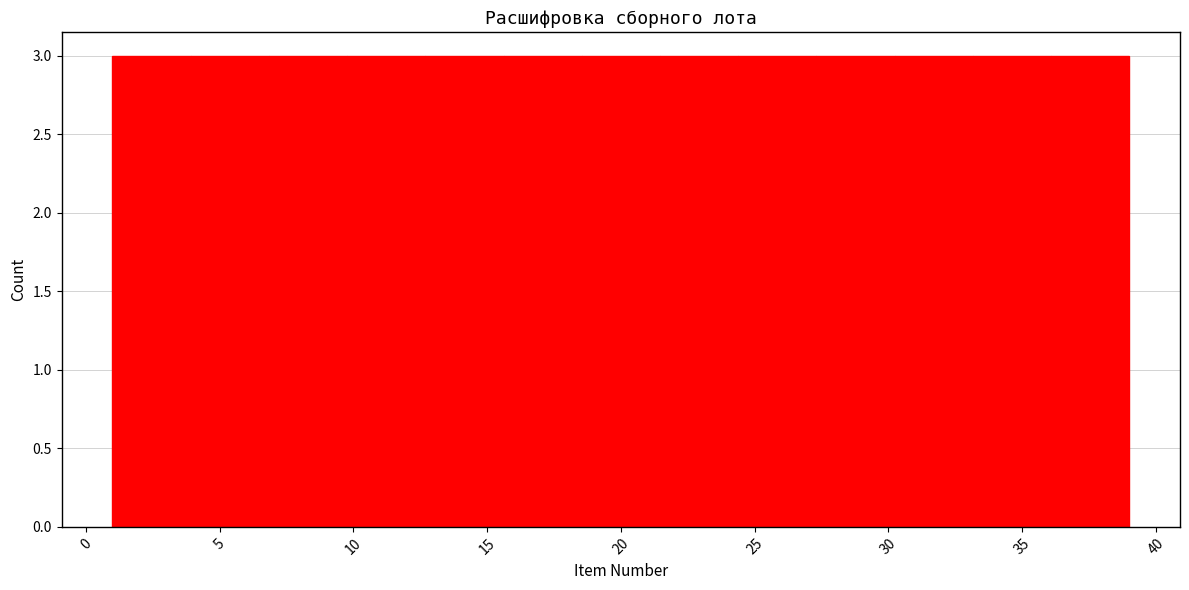

How tall is the bar that spans 36.0 to 39.0 on the x-axis? Neither the bar edges nor the heights are printed on the chart, so give them approximately, as read against the axes.

3